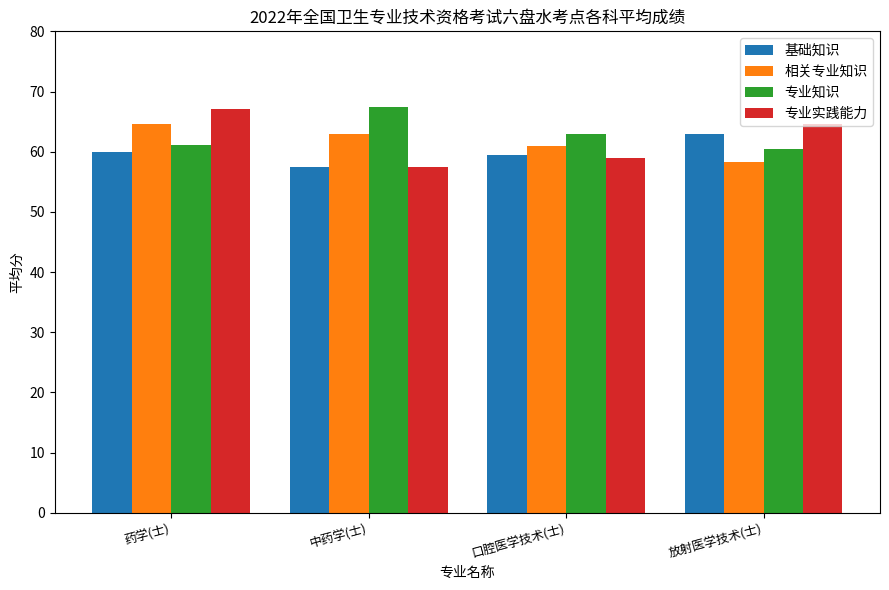

What is the label of the 3rd bar from the left?

口腔医学技术(士)